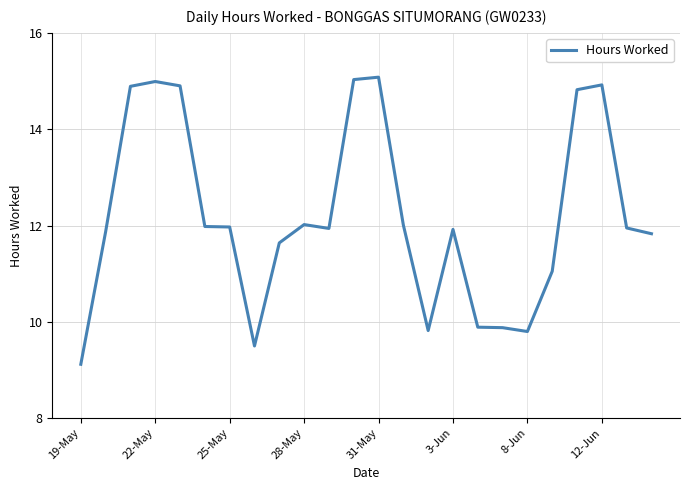

What is the minimum value shown in the chart?

9.1